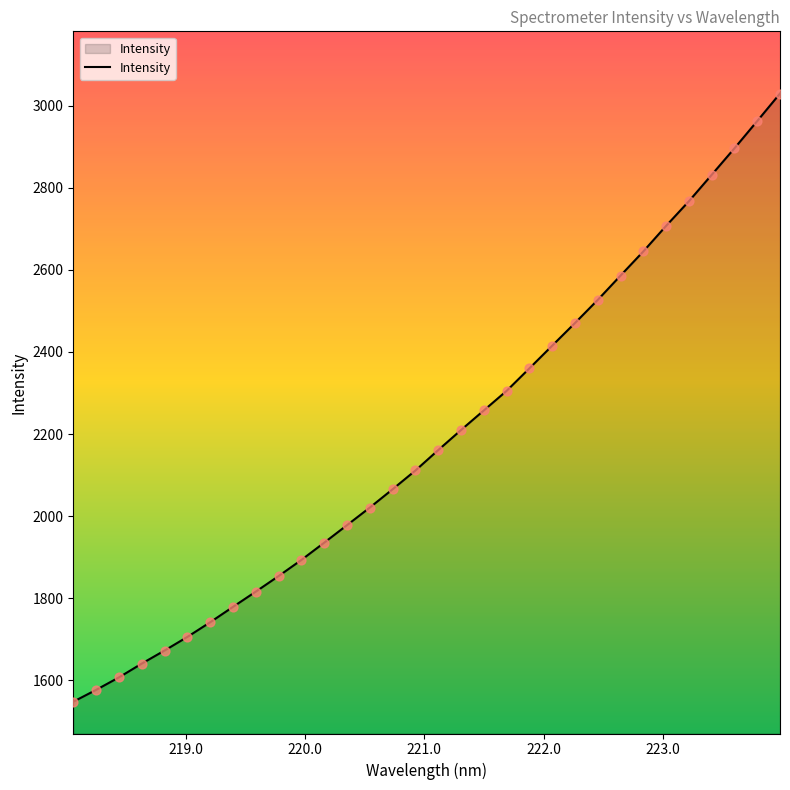

What is the smallest value displayed?

1548.1